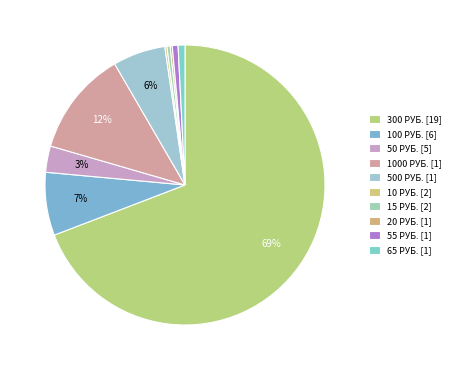

To the nearest percent, what is the average slice percentage?

10%